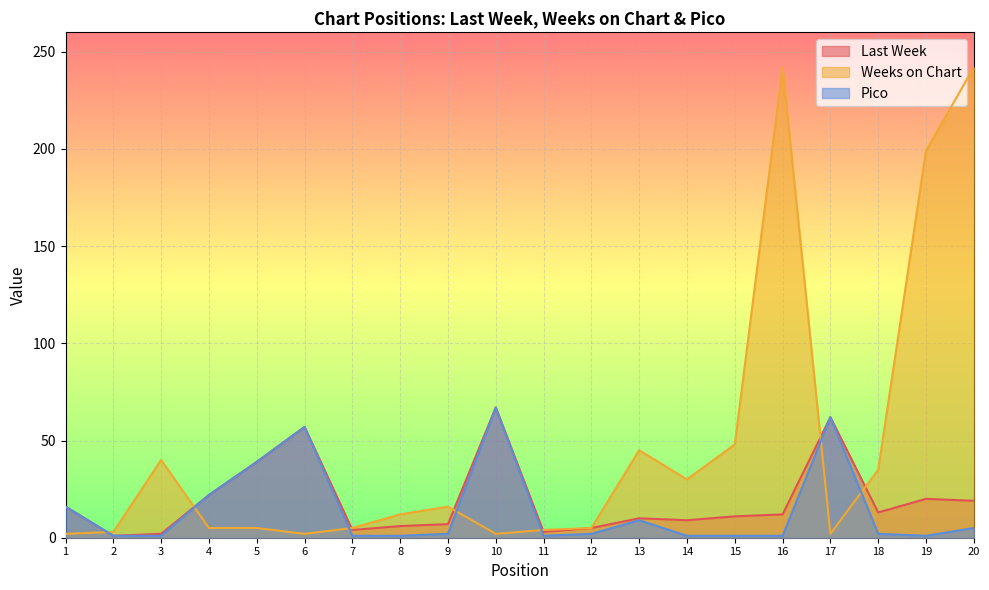

True or false: Weeks on Chart has more than 1 points higher than both neighbors.

True